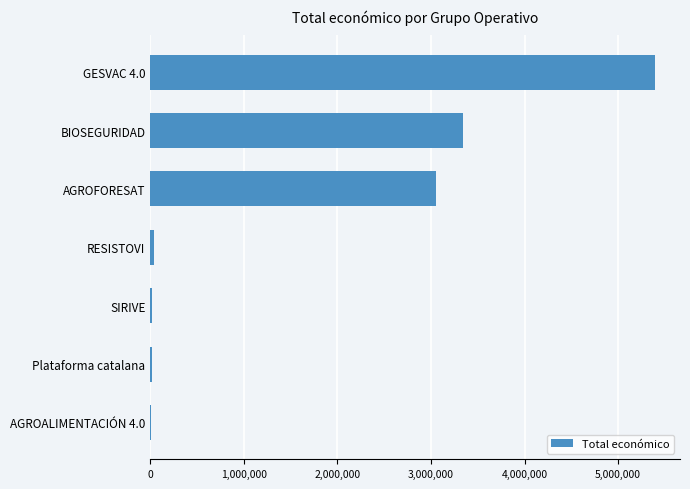

Where is the data nearest to the value 2701299?

AGROFORESAT